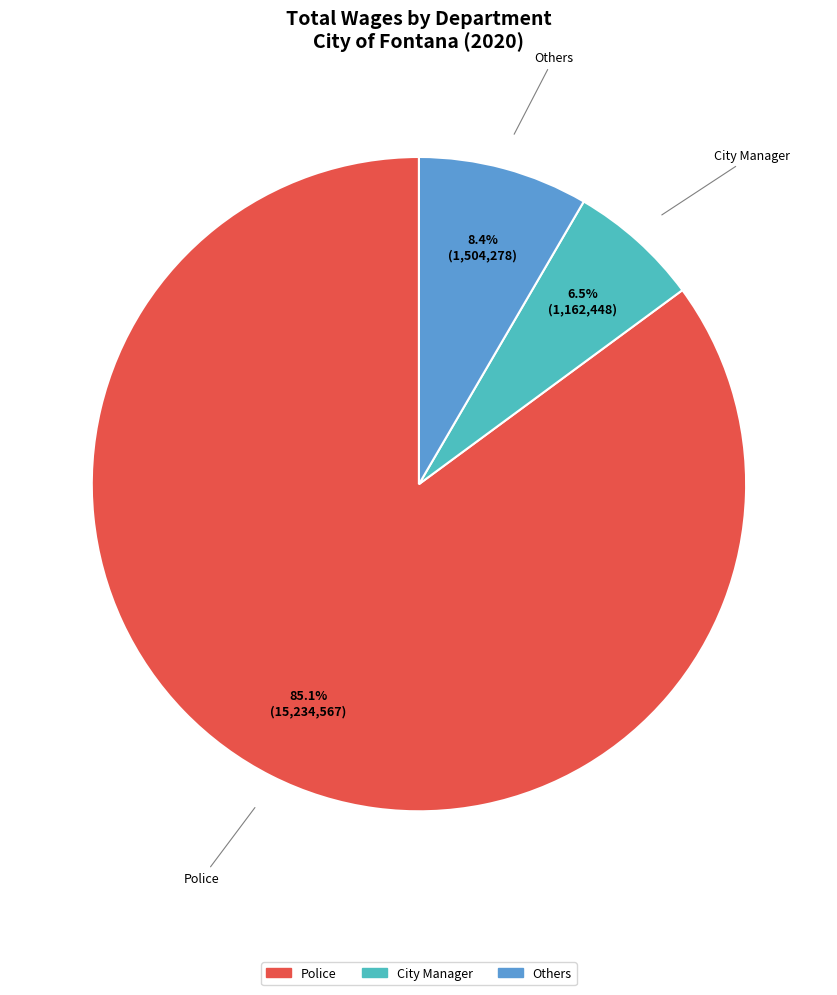

Does any single category account for the majority?

Yes